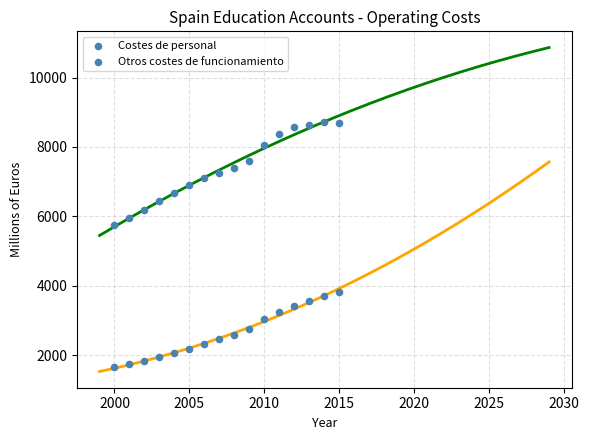

Count the number of points in this scatter plot.

32